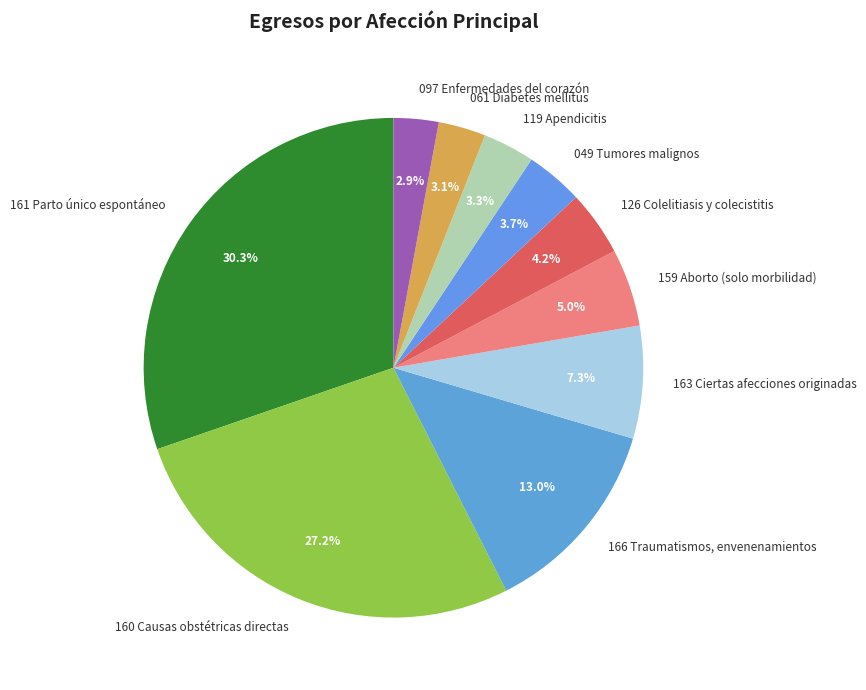

What percentage is the 097 Enfermedades del corazón slice, to the nearest percent?

3%